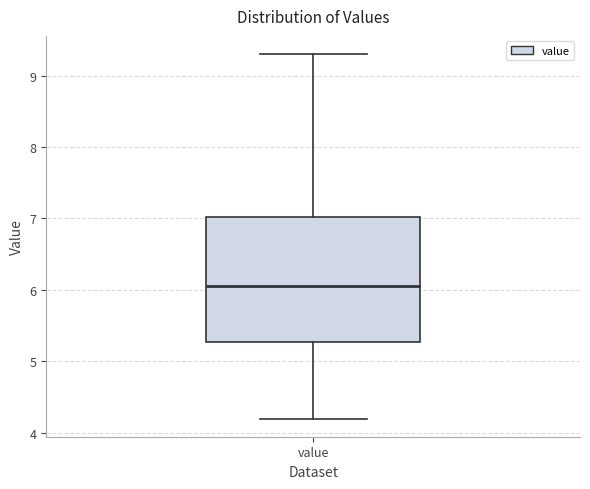

Read this box plot against the y-axis: the position of the median line, the range covered by the box, and the ends of both whiskers. The values are not printed on the chart, so give them approximately, as read against the axis.

median 6.1, box 5.3 to 7.0, whiskers 4.2 to 9.3